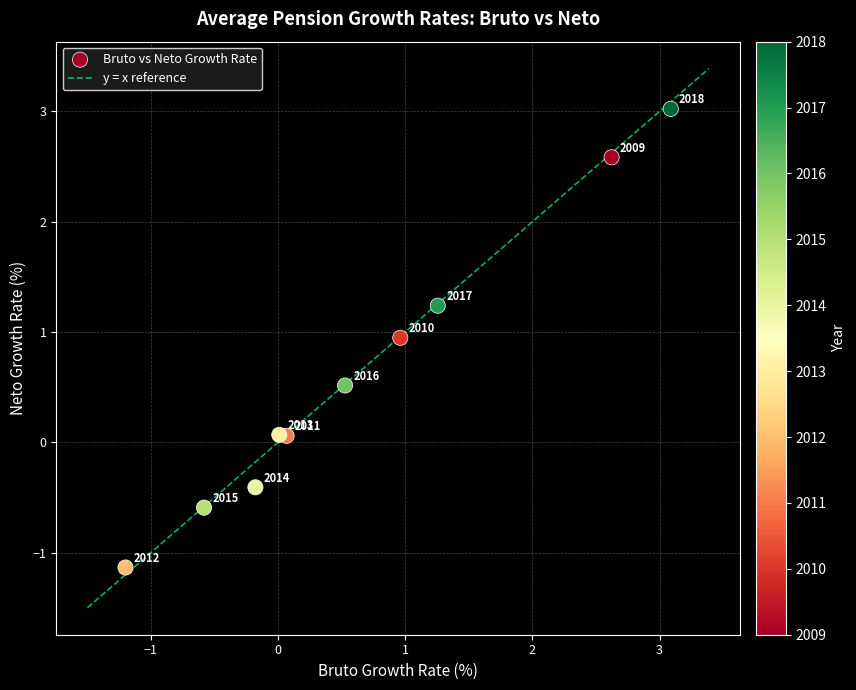

What is the range of X values (max minus min)?

4.3